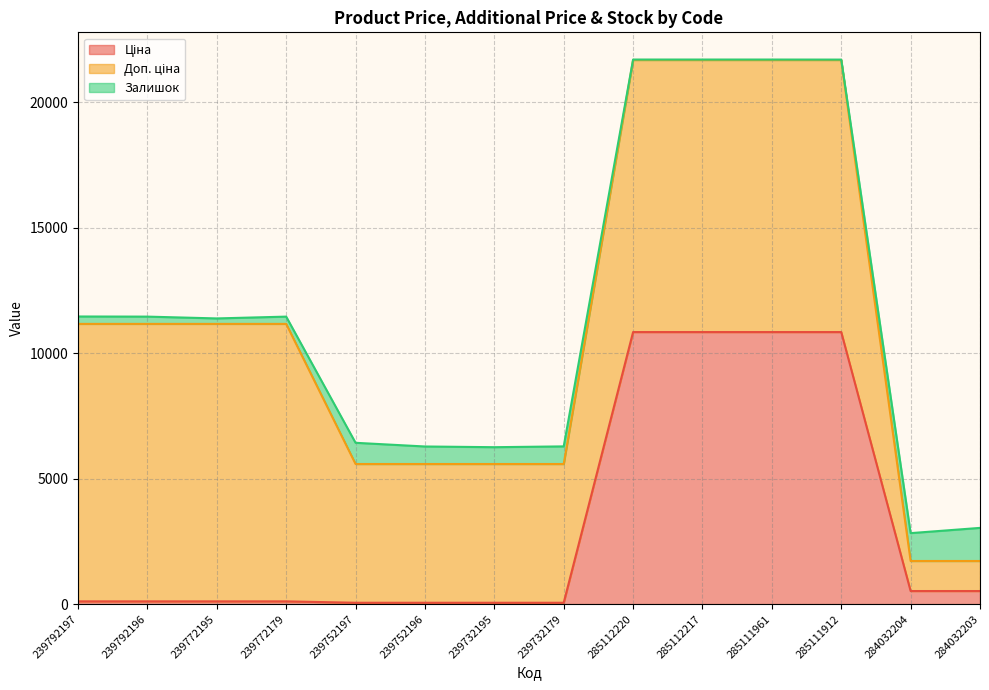

What is the difference between the second highest and second lowest values in the Залишок series?

1093.0